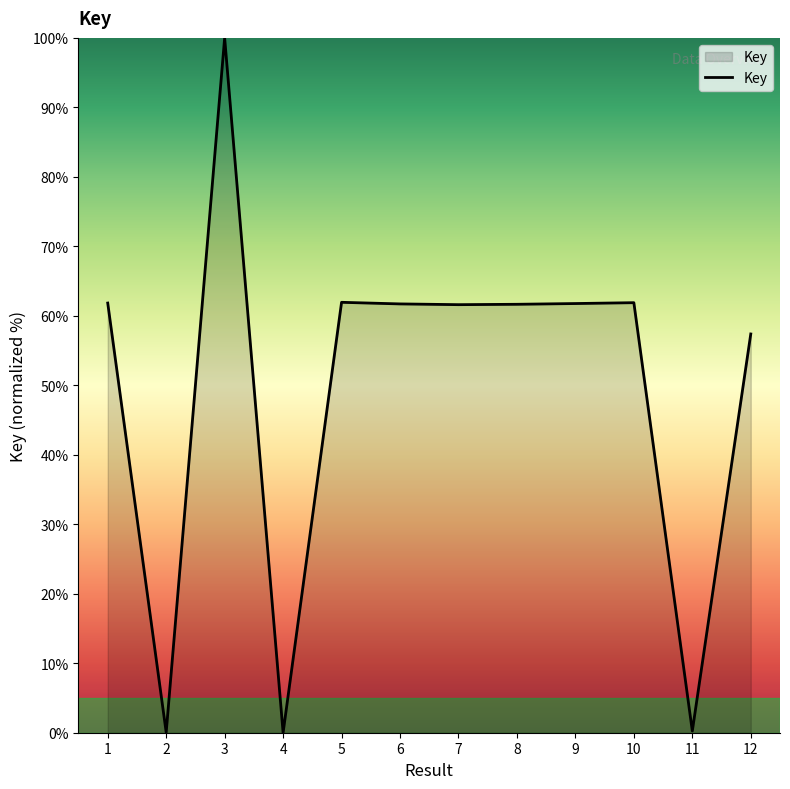

Which label corresponds to the largest value in the chart?

3